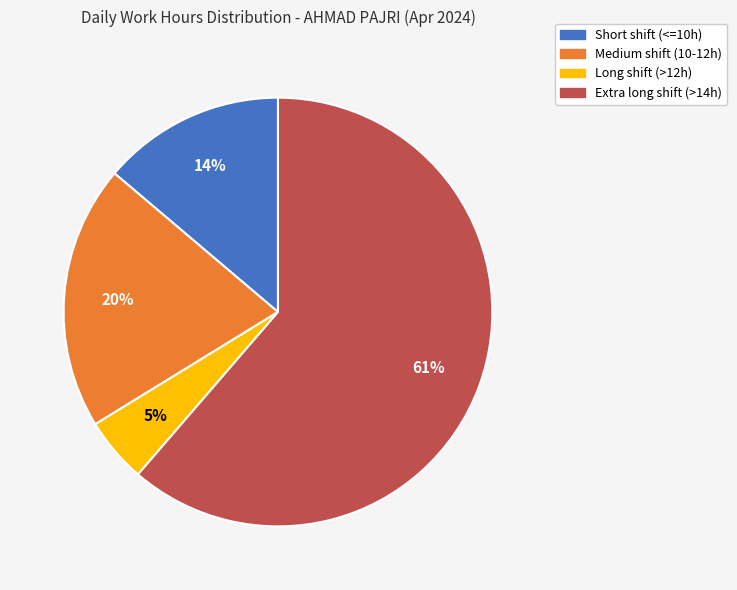

To the nearest percent, what percentage of the pie is Short shift (<=10h)?

14%